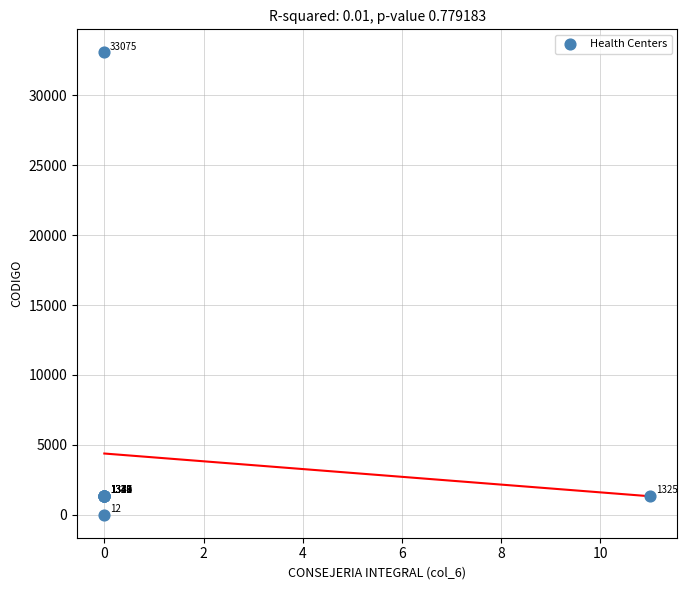

What Y value in the scatter plot is closest to 16543?

1378